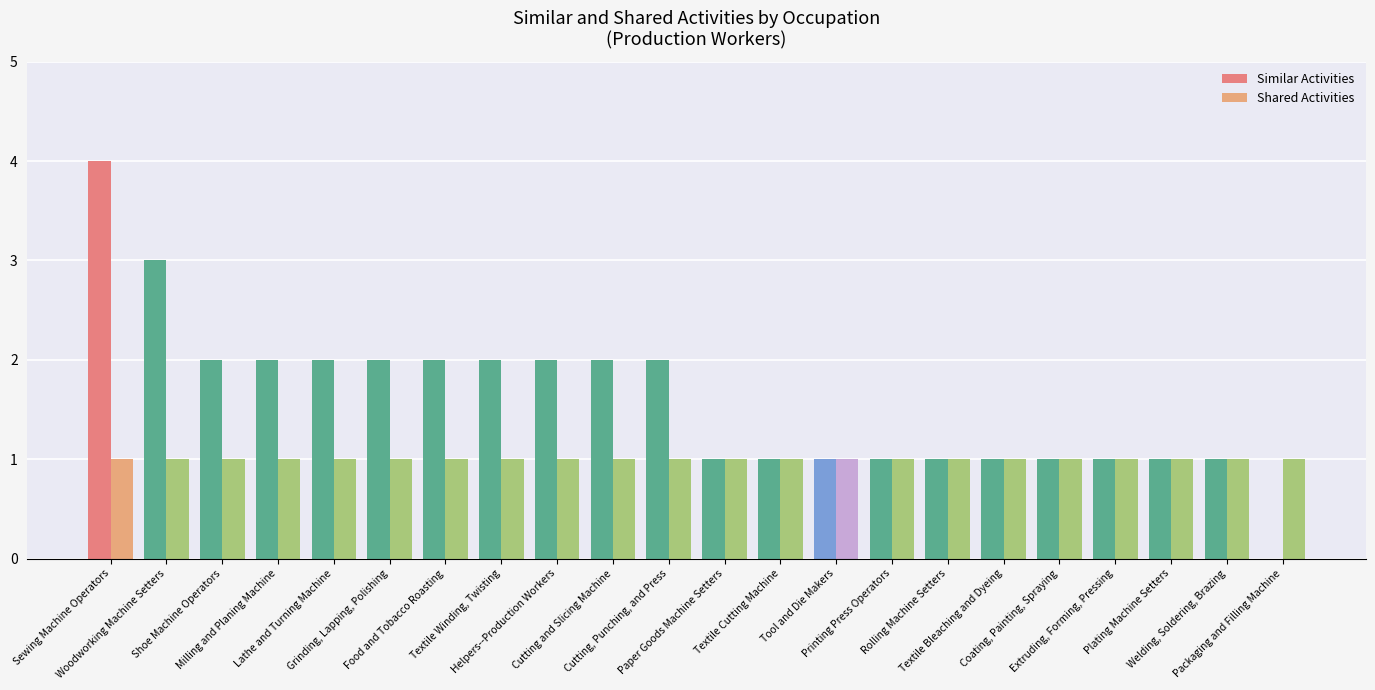

Reading left to right, what are all the values shown in this chart?

Similar Activities: Sewing Machine Operators=4	Woodworking Machine Setters=3	Shoe Machine Operators=2	Milling and Planing Machine=2	Lathe and Turning Machine=2	Grinding, Lapping, Polishing=2	Food and Tobacco Roasting=2	Textile Winding, Twisting=2	Helpers--Production Workers=2	Cutting and Slicing Machine=2	Cutting, Punching, and Press=2	Paper Goods Machine Setters=1	Textile Cutting Machine=1	Tool and Die Makers=1	Printing Press Operators=1	Rolling Machine Setters=1	Textile Bleaching and Dyeing=1	Coating, Painting, Spraying=1	Extruding, Forming, Pressing=1	Plating Machine Setters=1	Welding, Soldering, Brazing=1	Packaging and Filling Machine=0
Shared Activities: Sewing Machine Operators=1	Woodworking Machine Setters=1	Shoe Machine Operators=1	Milling and Planing Machine=1	Lathe and Turning Machine=1	Grinding, Lapping, Polishing=1	Food and Tobacco Roasting=1	Textile Winding, Twisting=1	Helpers--Production Workers=1	Cutting and Slicing Machine=1	Cutting, Punching, and Press=1	Paper Goods Machine Setters=1	Textile Cutting Machine=1	Tool and Die Makers=1	Printing Press Operators=1	Rolling Machine Setters=1	Textile Bleaching and Dyeing=1	Coating, Painting, Spraying=1	Extruding, Forming, Pressing=1	Plating Machine Setters=1	Welding, Soldering, Brazing=1	Packaging and Filling Machine=1